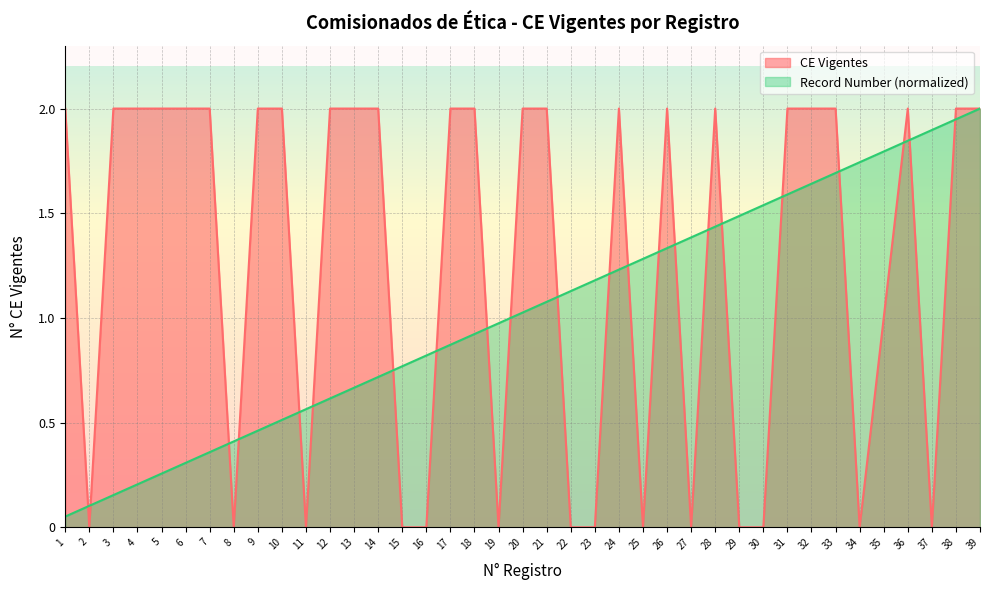

After their last crossing, which series has the higher values: CE Vigentes or Record Number?

CE Vigentes